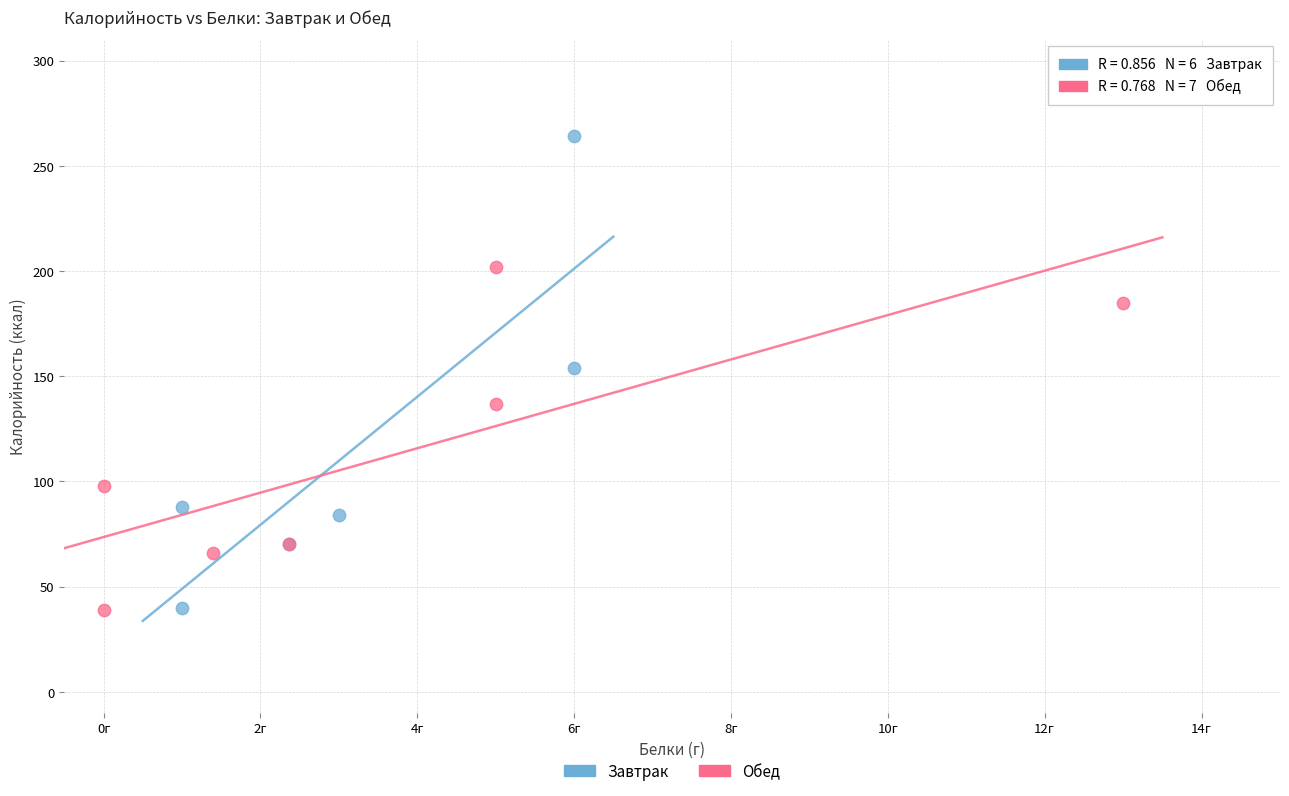

Which series reaches the maximum Y coordinate?

Завтрак